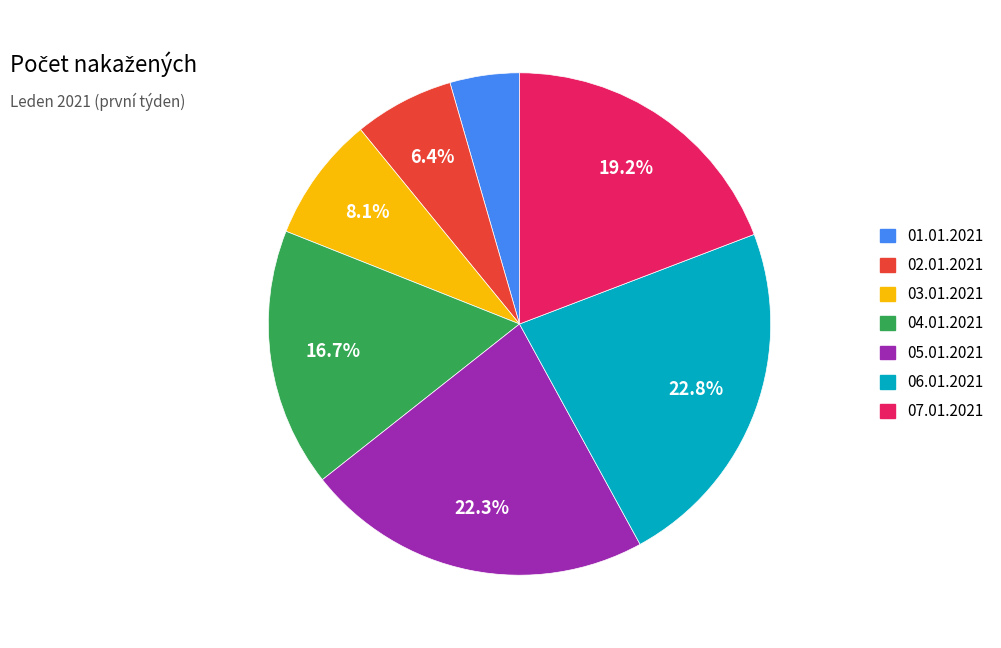

What portion of the pie excludes 05.01.2021?

77.7%